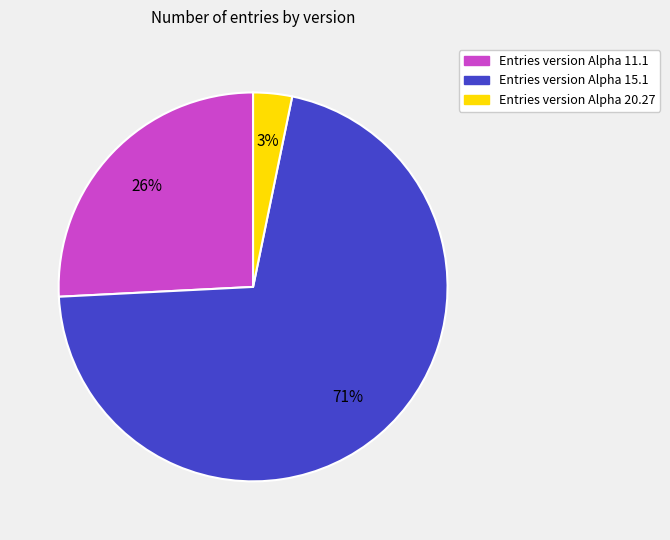

To the nearest percent, what is the average slice percentage?

33%